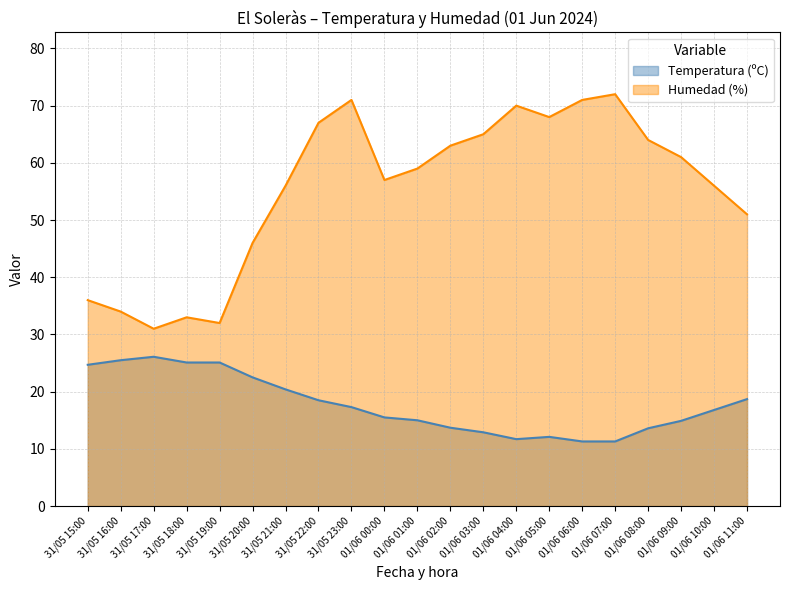

How many values in the Temperatura (ºC) series exceed 16?

11